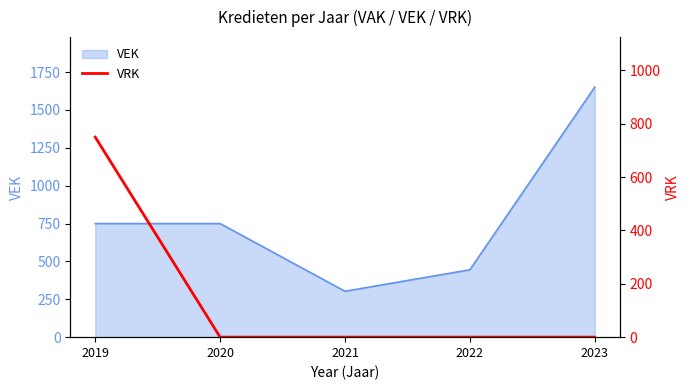

What is the lowest value of the VEK series?

303